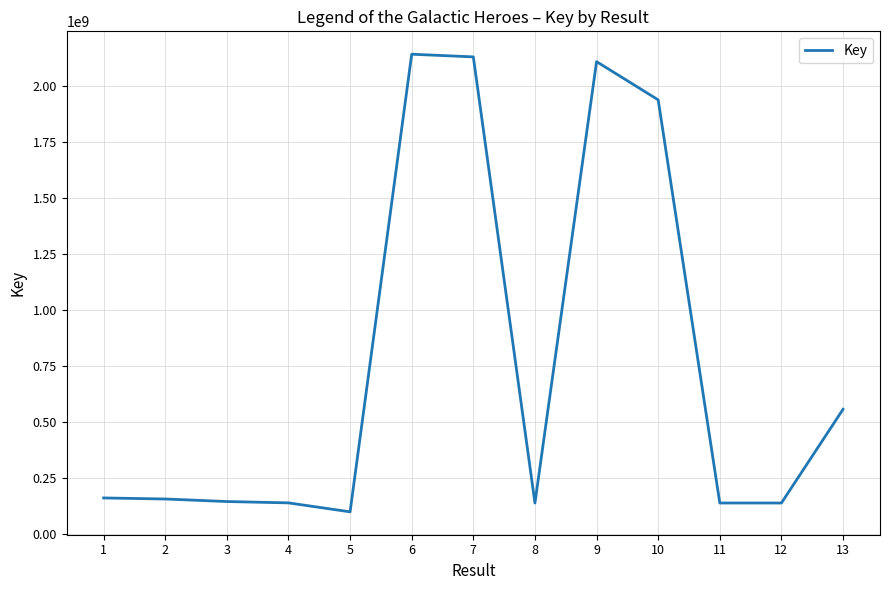

What is the difference between the maximum and minimum values?

2040908850